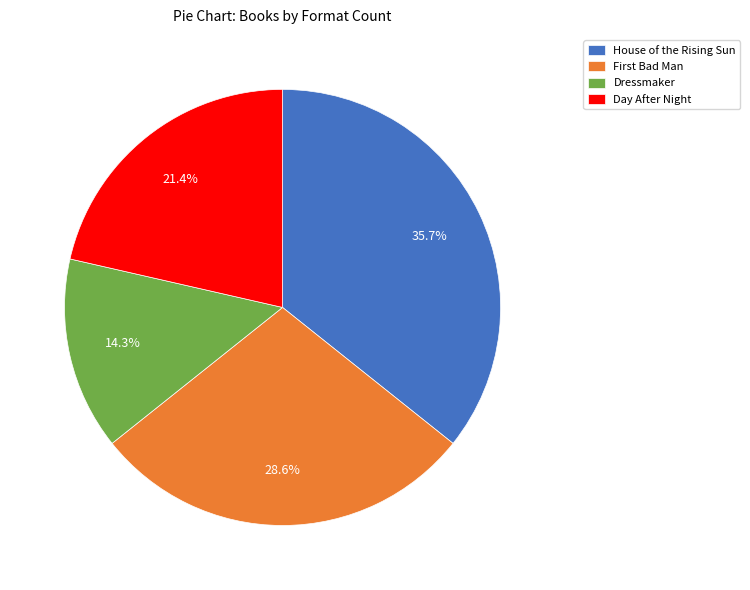

The House of the Rising Sun slice represents 36% of the pie. True or false?

True